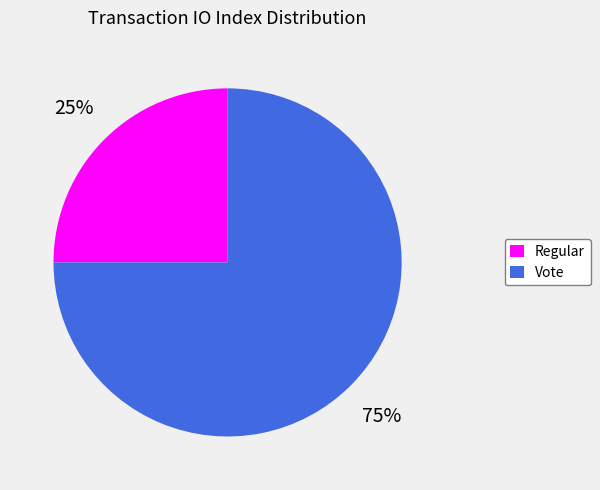

Is the sum of Vote and Regular greater than half?

Yes